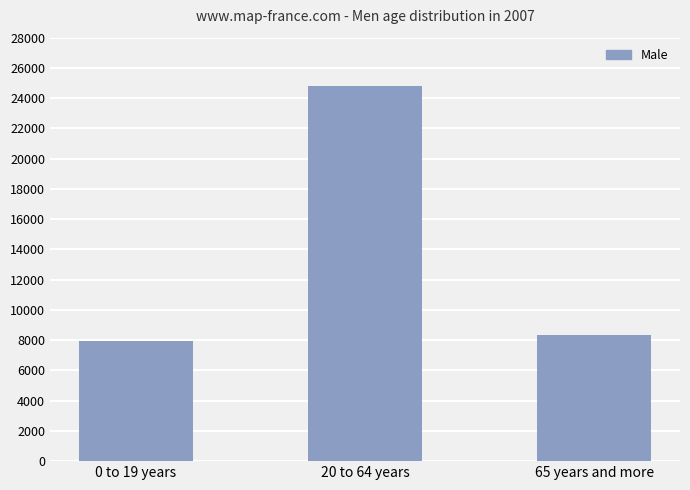

True or false: the data shows 7968 at 0 to 19 years.

True